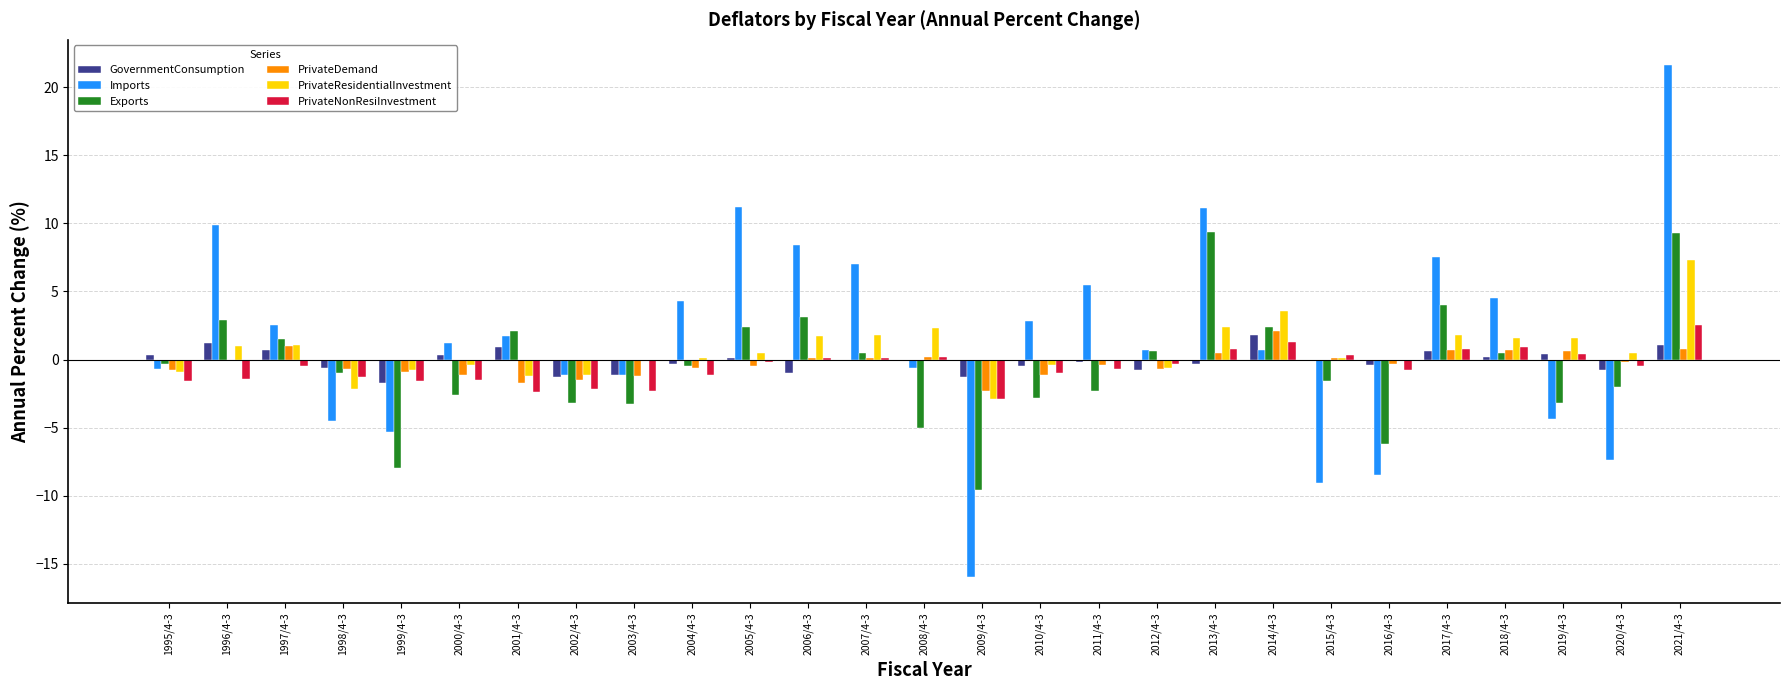

The PrivateNonResiInvestment series shows 0.9 at 2018/4-3. True or false?

True